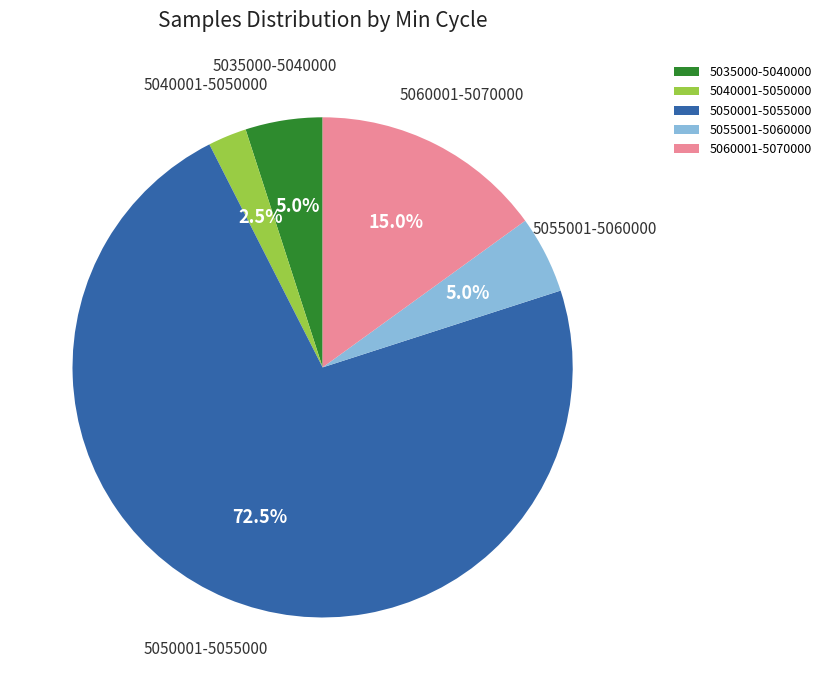

What percentage do 5060001-5070000 and 5040001-5050000 together represent?

17.5%